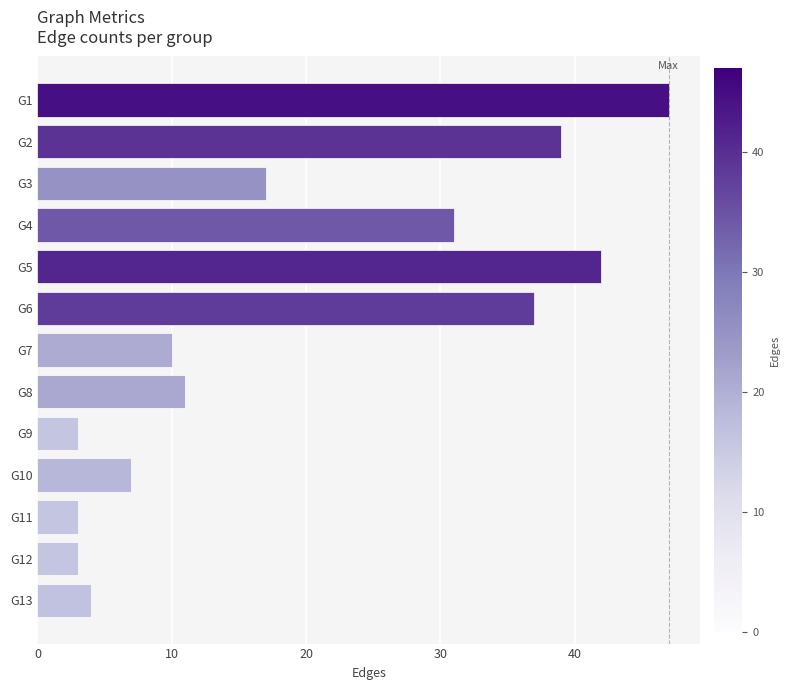

Is it true that the value at G5 is 56?

False